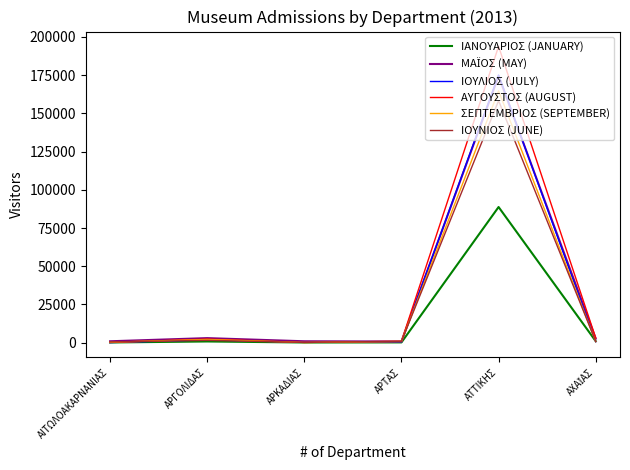

True or false: ΣΕΠΤΕΜΒΡΙΟΣ (SEPTEMBER) has a value of 87 at ΑΡΚΑΔΙΑΣ.

True